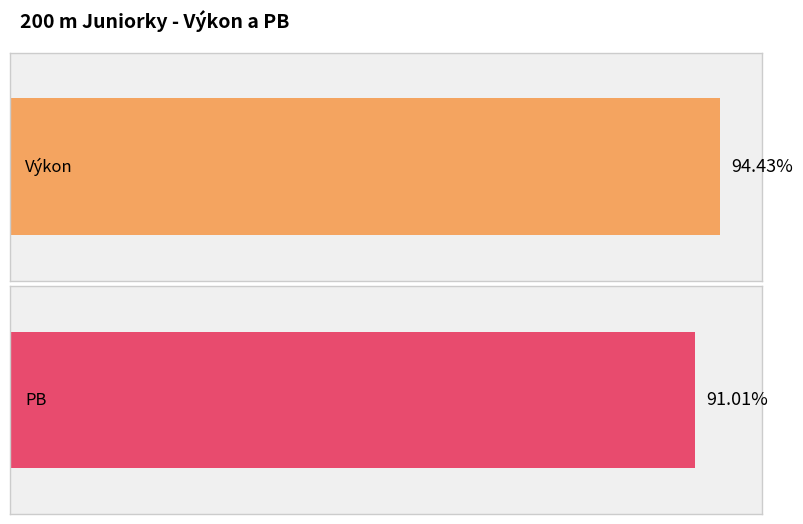

Which series has the largest total across all categories?

Výkon